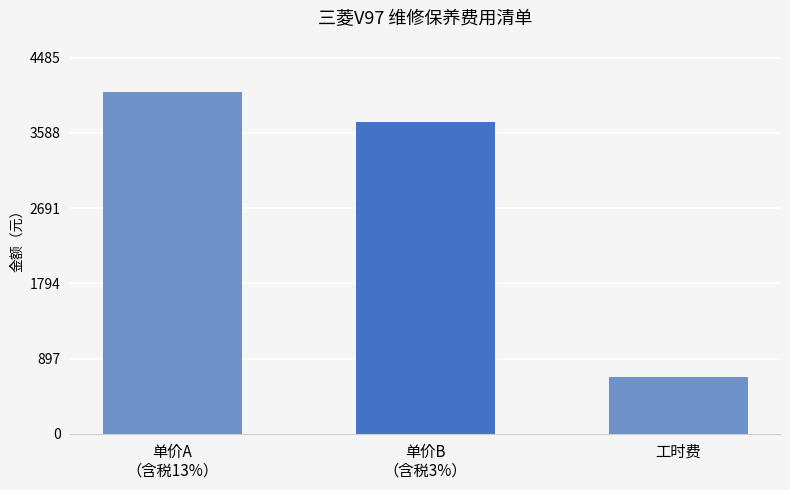

How many bars are there in each group?

3